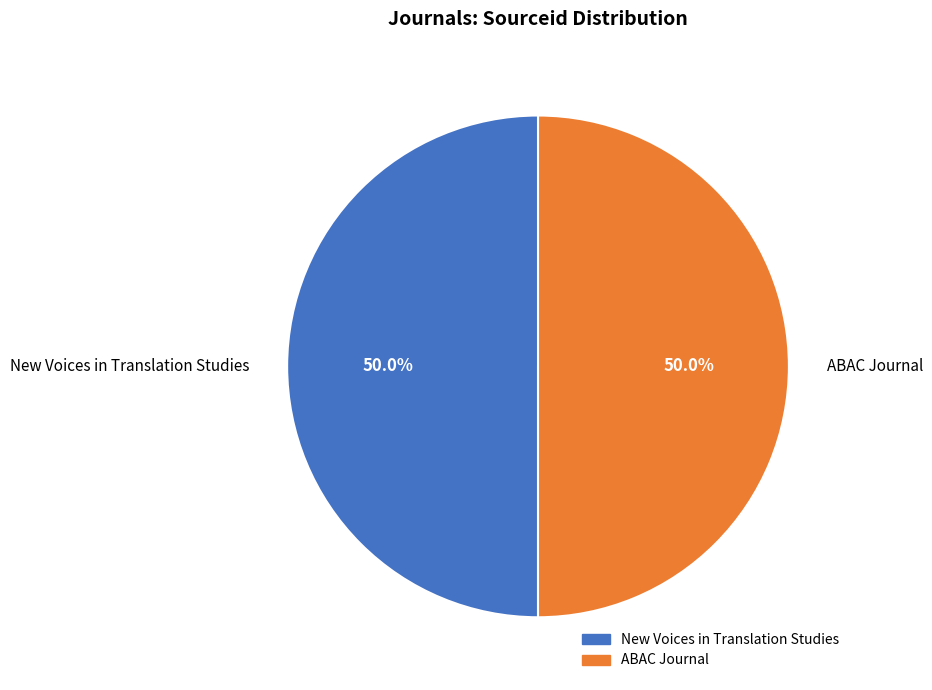

Is it true that ABAC Journal is 50% of the pie?

True